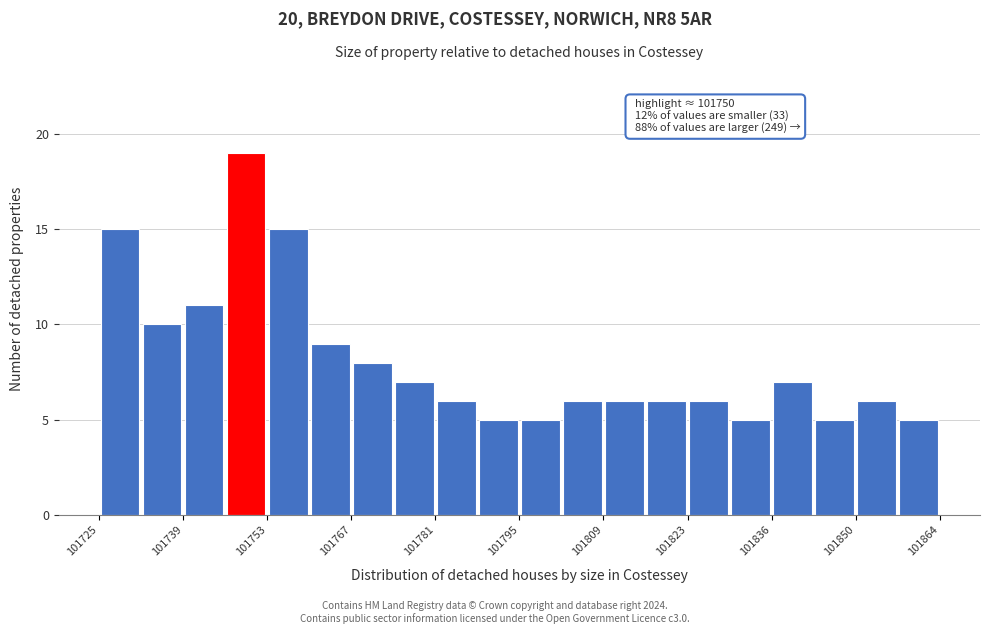

Around what value on the x-axis is the tallest bar? Give the approximate position of its centre, as read against the axis.

101750